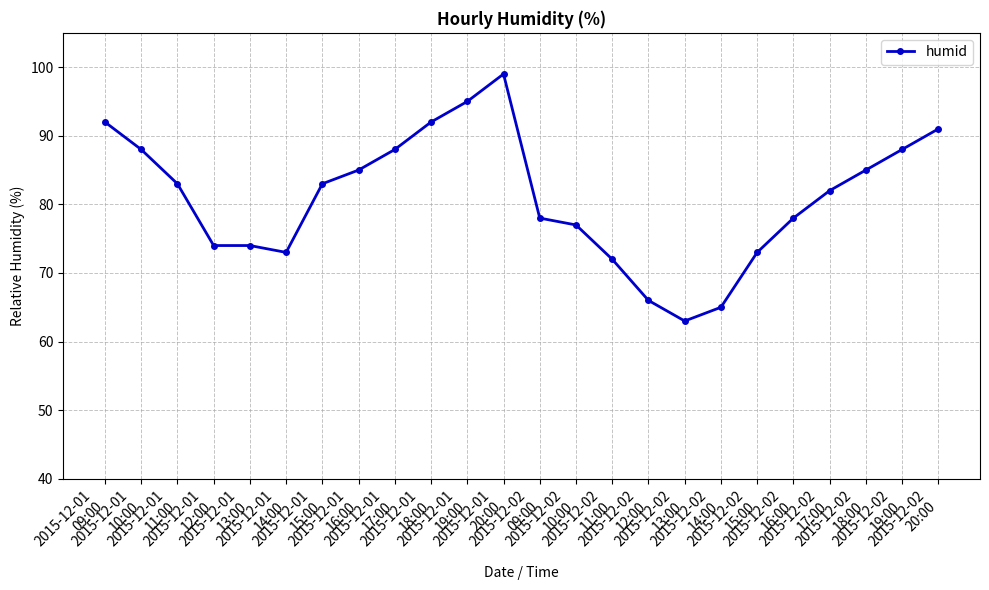

What is the difference between the values at 2015-12-02
10:00 and 2015-12-01
09:00?

15